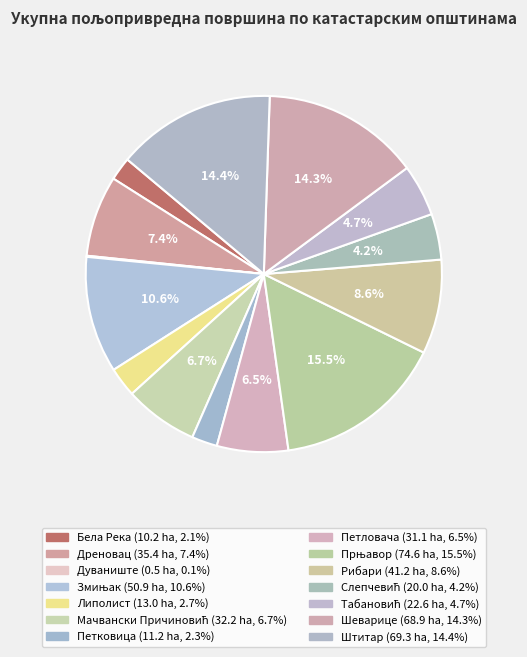

Does any single category account for the majority?

No